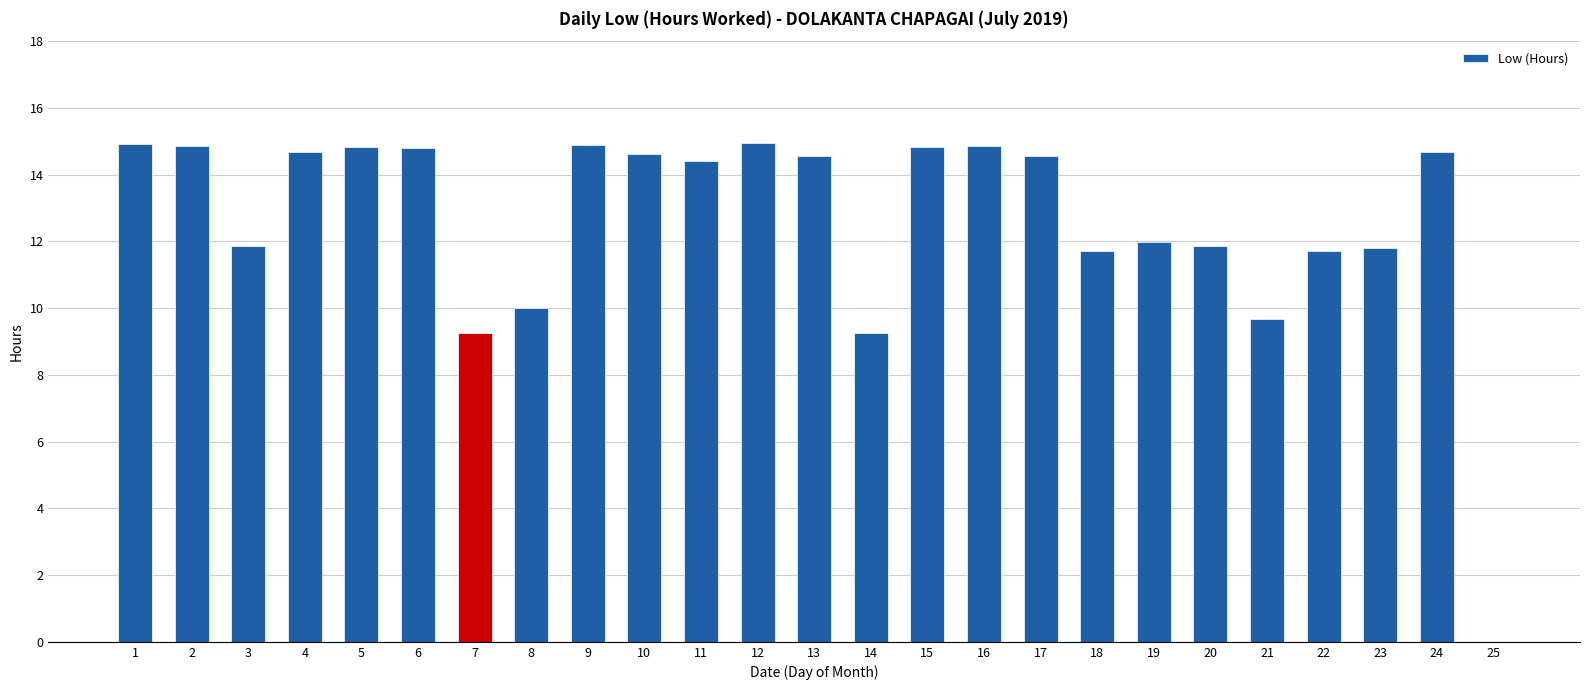

The value at 15 is 4.0. True or false?

False